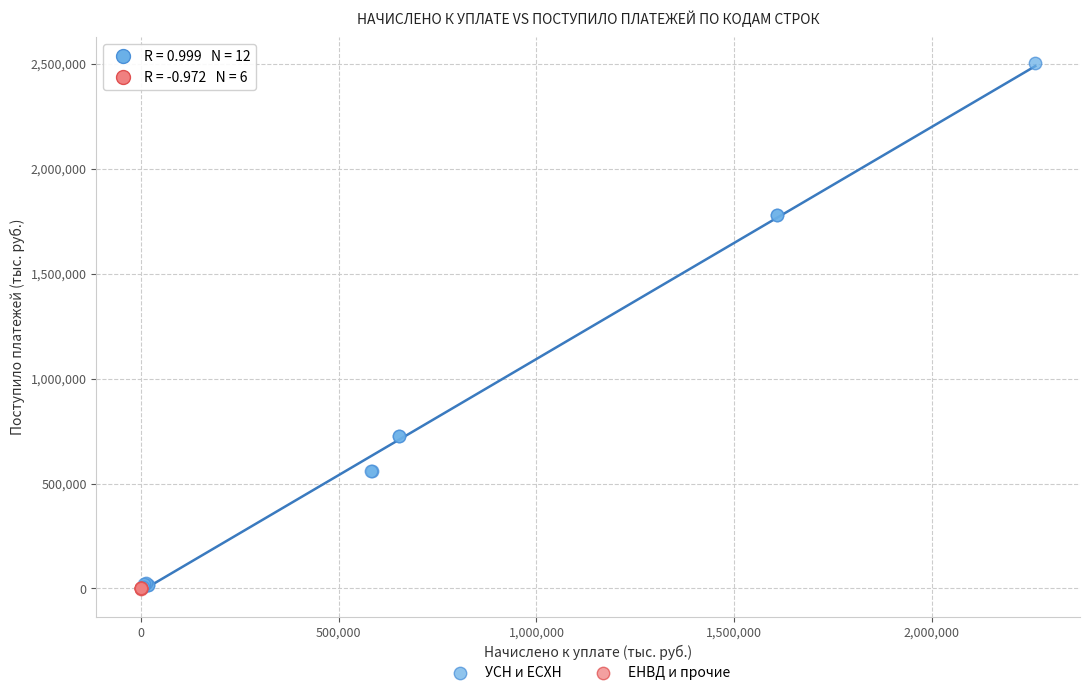

Which series has the largest Y range (max minus min)?

УСН и ЕСХН